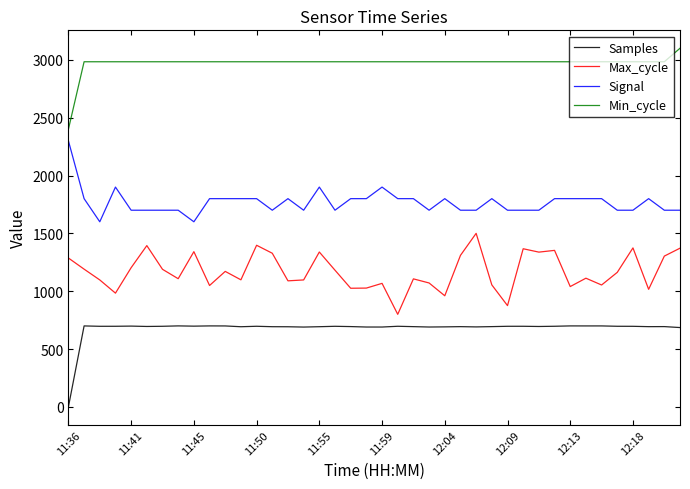

True or false: Signal and Samples intersect in this chart.

False